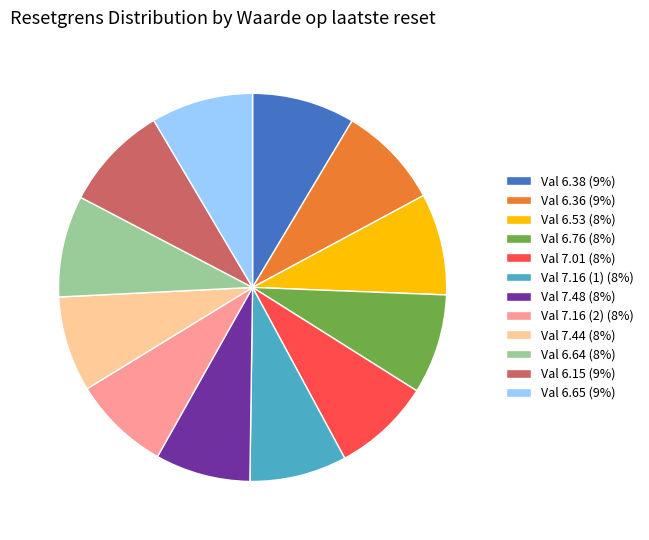

How many segments does this pie chart have?

12